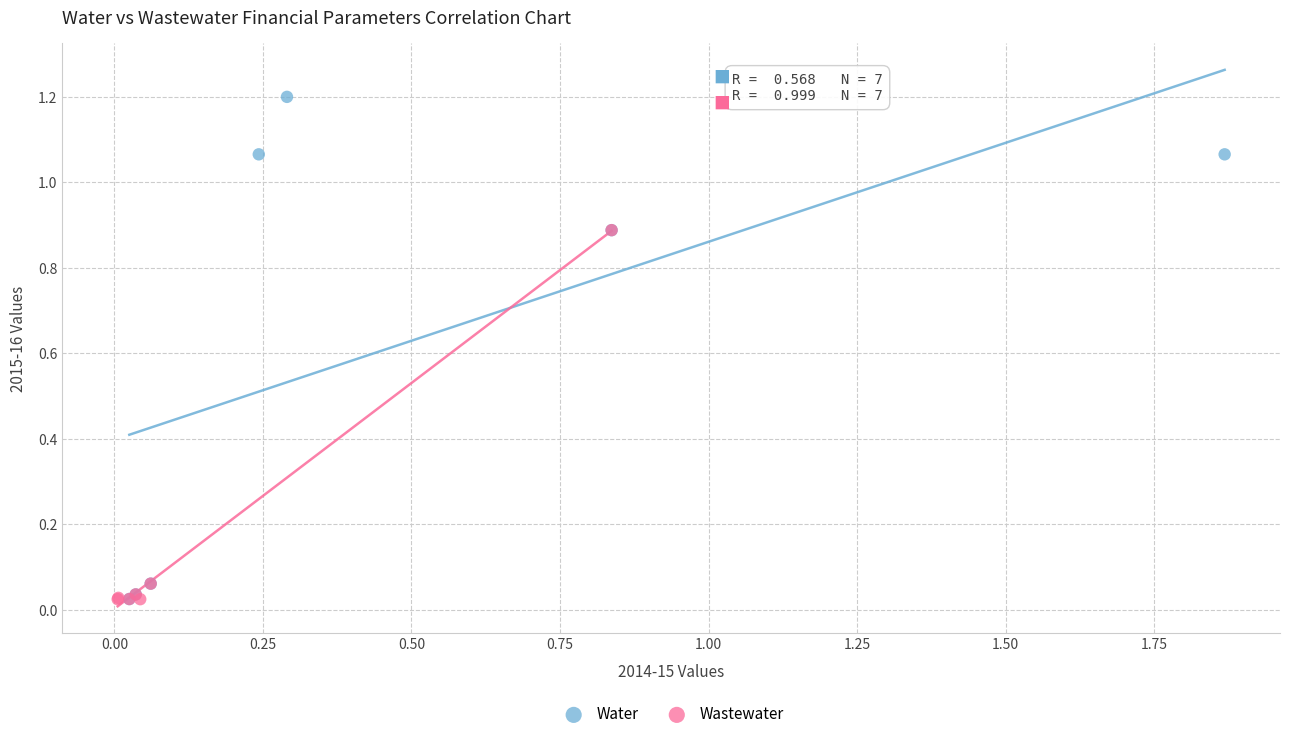

Which series reaches the maximum Y coordinate?

Water